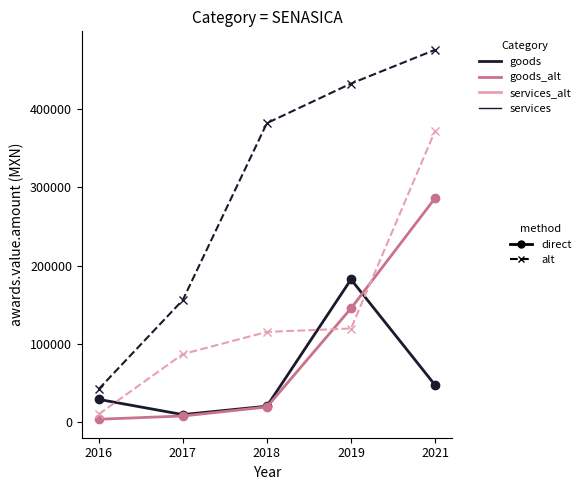

At which category is the sum across all series the highest?

2021